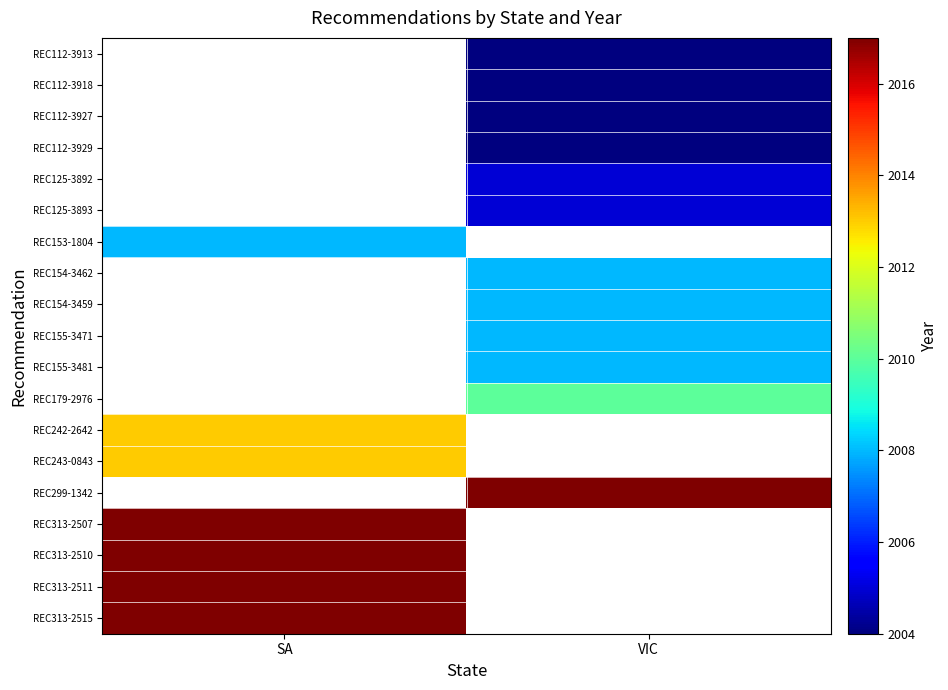

Reading left to right, transcribe all the data shown in this chart.

REC112-3913: SA=0	VIC=2004
REC112-3918: SA=0	VIC=2004
REC112-3927: SA=0	VIC=2004
REC112-3929: SA=0	VIC=2004
REC125-3892: SA=0	VIC=2005
REC125-3893: SA=0	VIC=2005
REC153-1804: SA=2008	VIC=0
REC154-3462: SA=0	VIC=2008
REC154-3459: SA=0	VIC=2008
REC155-3471: SA=0	VIC=2008
REC155-3481: SA=0	VIC=2008
REC179-2976: SA=0	VIC=2010
REC242-2642: SA=2013	VIC=0
REC243-0843: SA=2013	VIC=0
REC299-1342: SA=0	VIC=2017
REC313-2507: SA=2017	VIC=0
REC313-2510: SA=2017	VIC=0
REC313-2511: SA=2017	VIC=0
REC313-2515: SA=2017	VIC=0